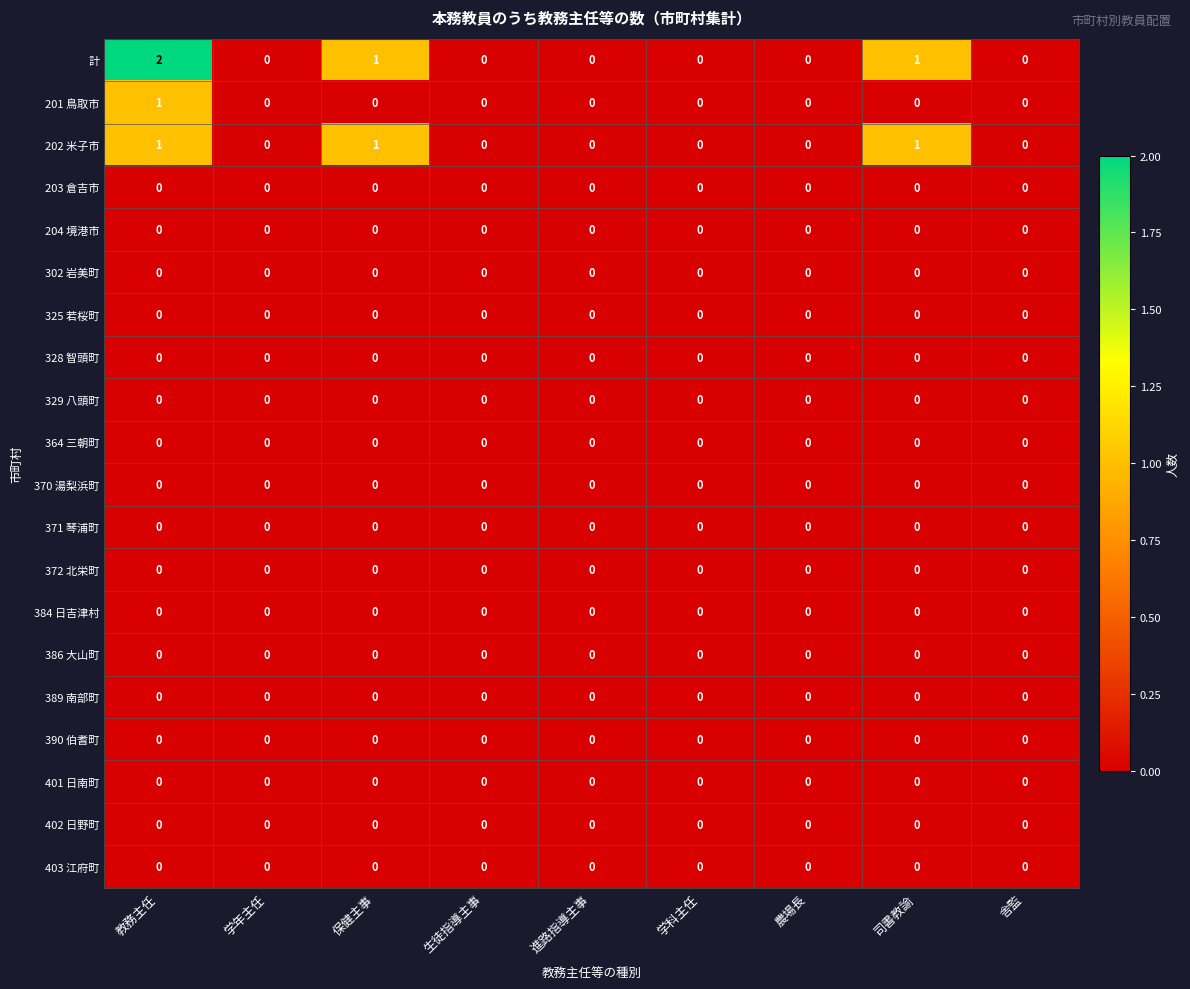

What is the greatest value displayed?

2